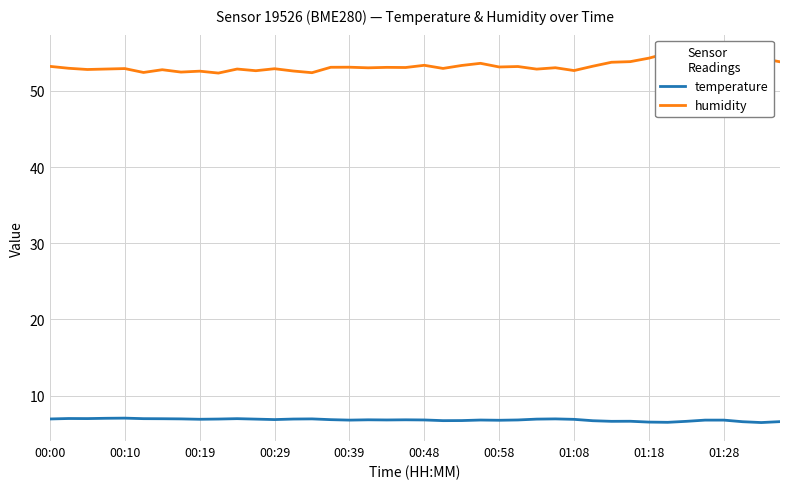

Rank the series at 21 from highest to lowest value.

humidity, temperature